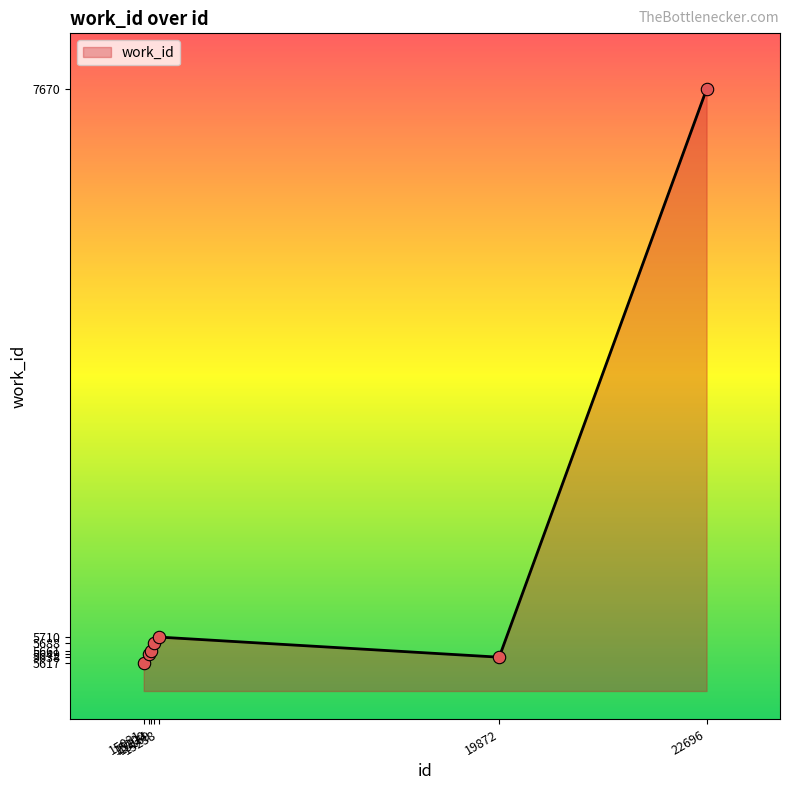

Between 15031 and 19872, which is larger?

19872